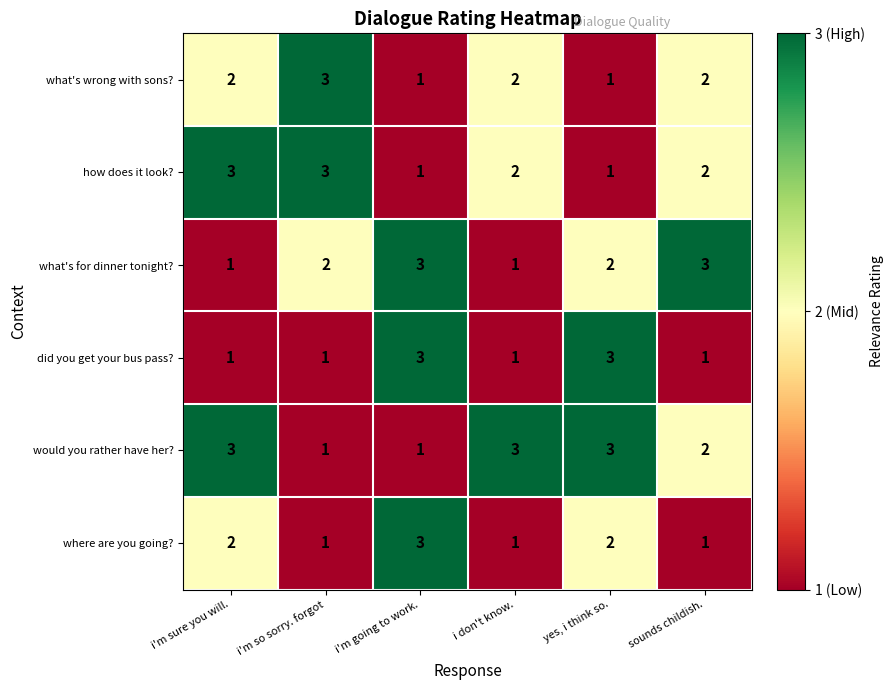

What is the maximum value for where are you going??

3